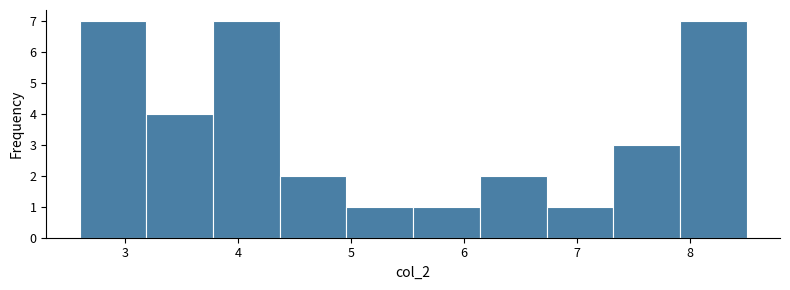

How tall is the bar that spans 4.96 to 5.55 on the x-axis? Neither the bar edges nor the heights are printed on the chart, so give them approximately, as read against the axes.

1